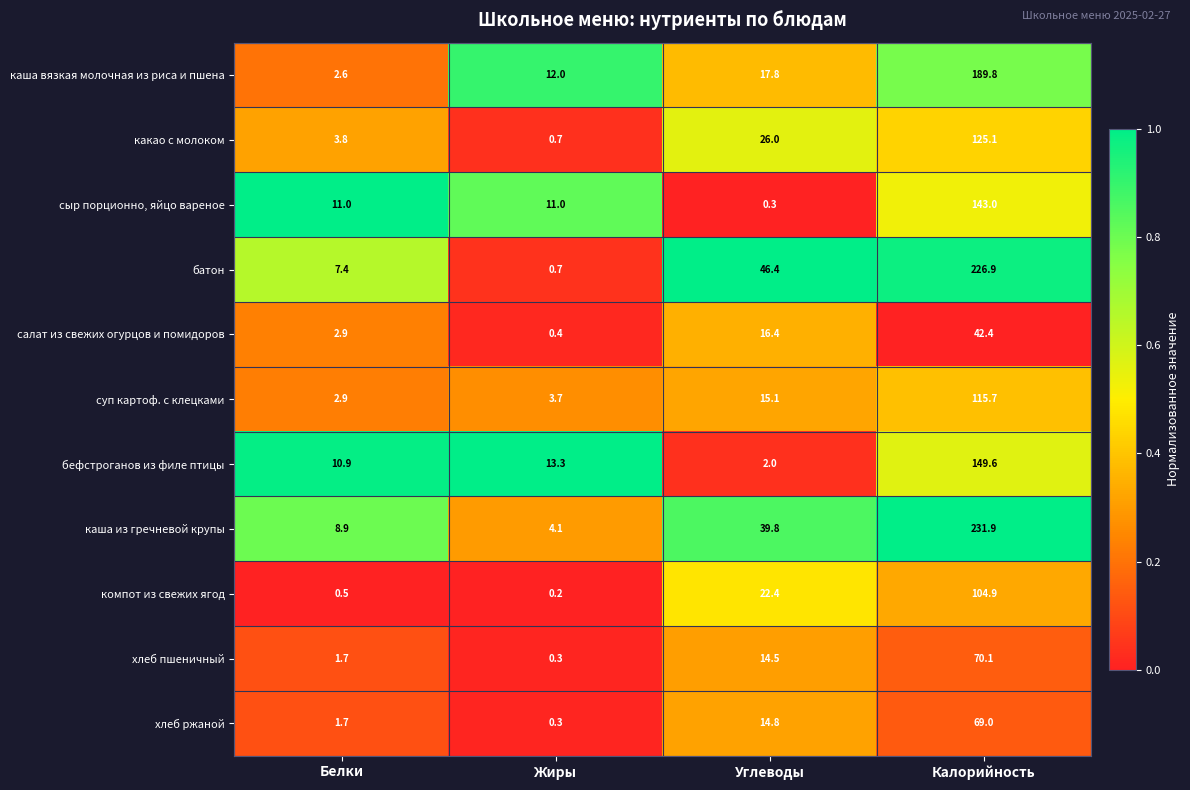

What is the difference between the салат из свежих огурцов и помидоров values at Калорийность and Белки?

39.5